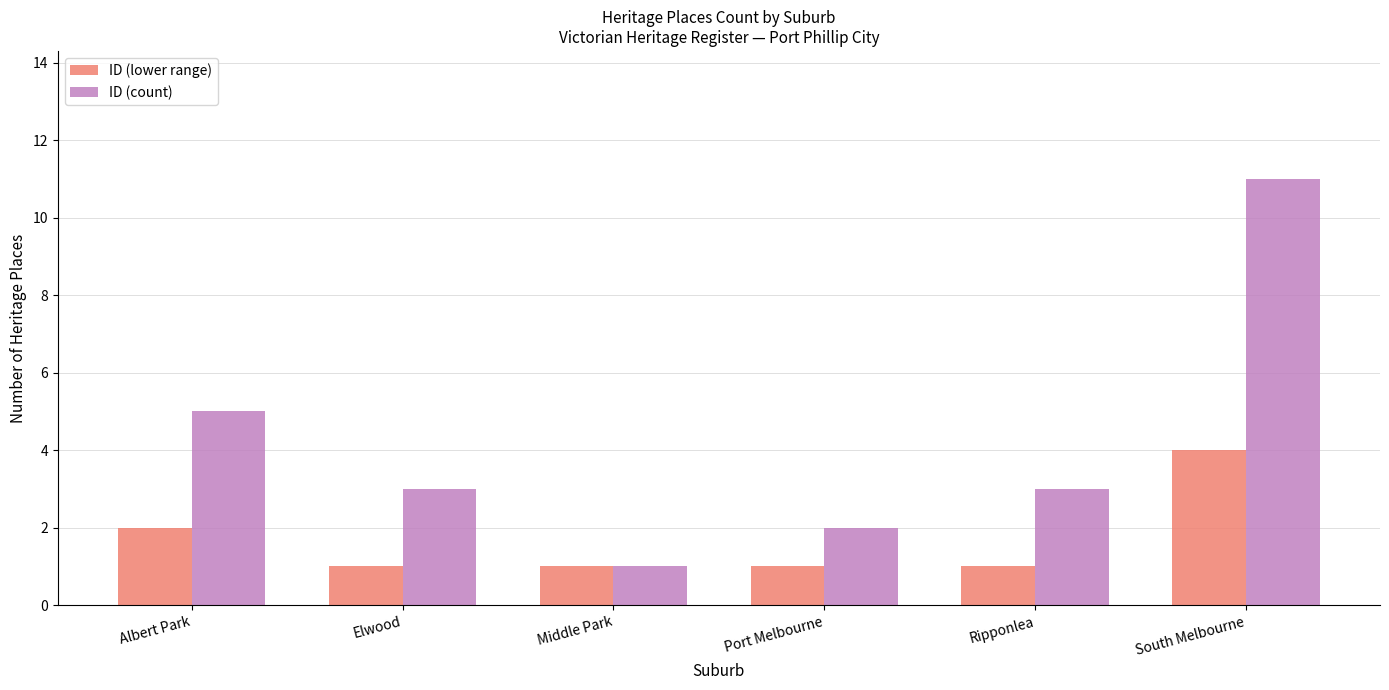

The ID (count) series shows 3 at Ripponlea. True or false?

True